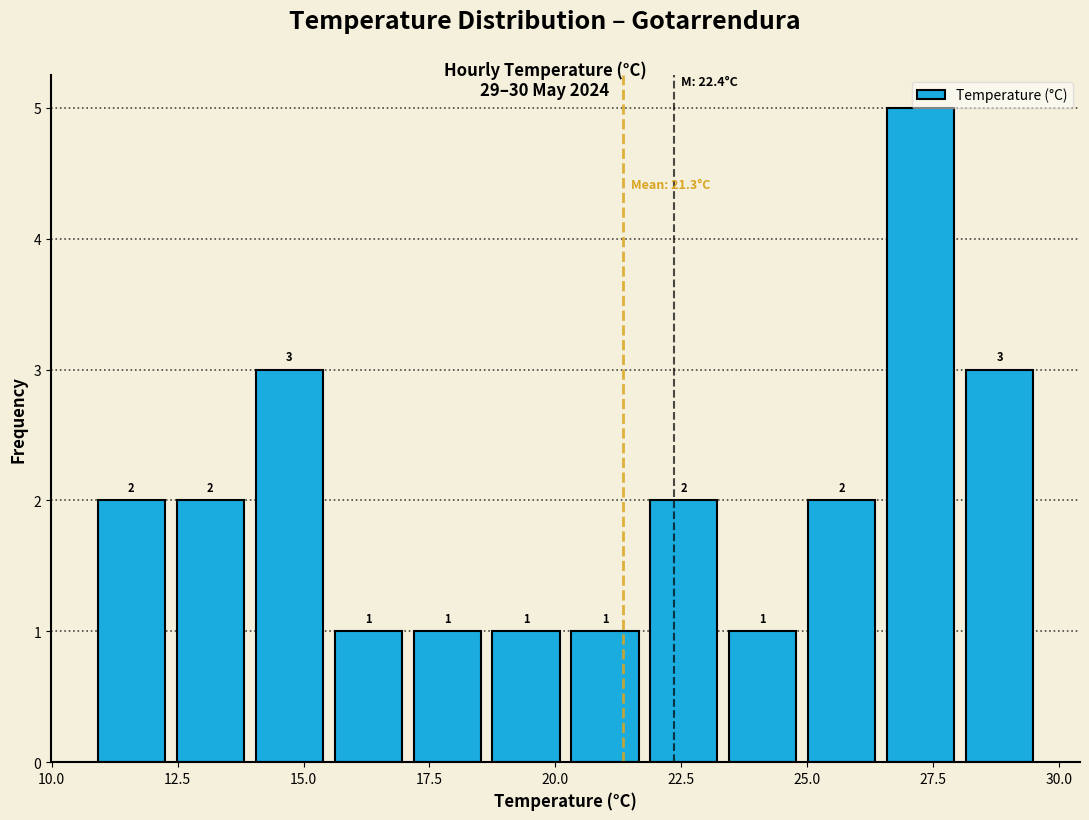

Around what value on the x-axis is the tallest bar? Give the approximate position of its centre, as read against the axis.

27.5